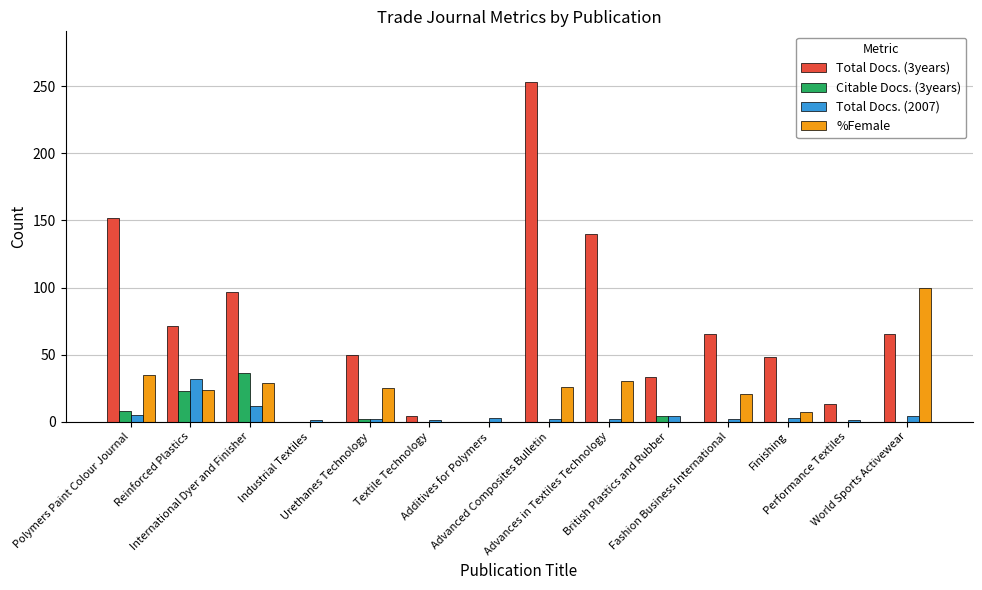

What is the maximum value shown in the chart?

253.0